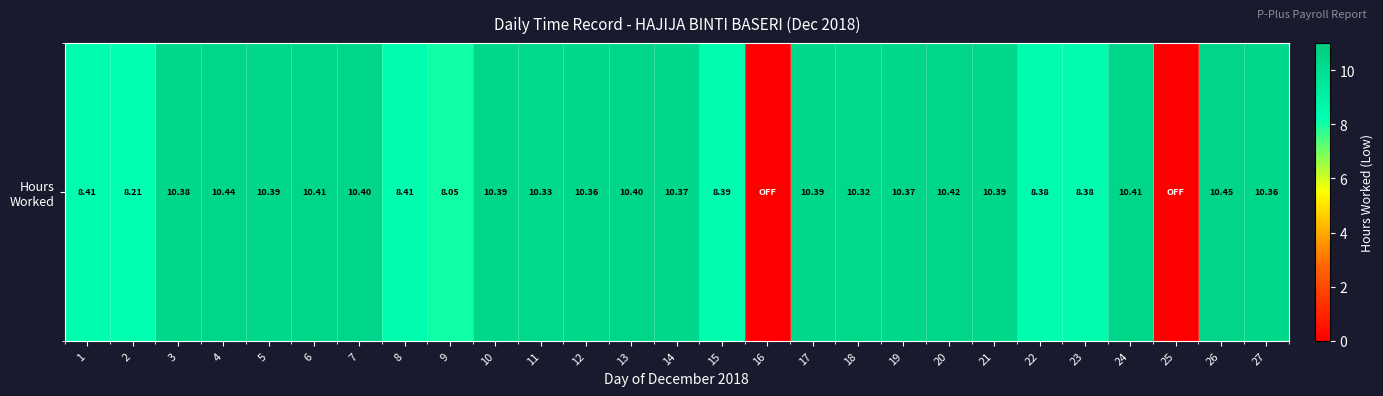

What is the average value?

9.1